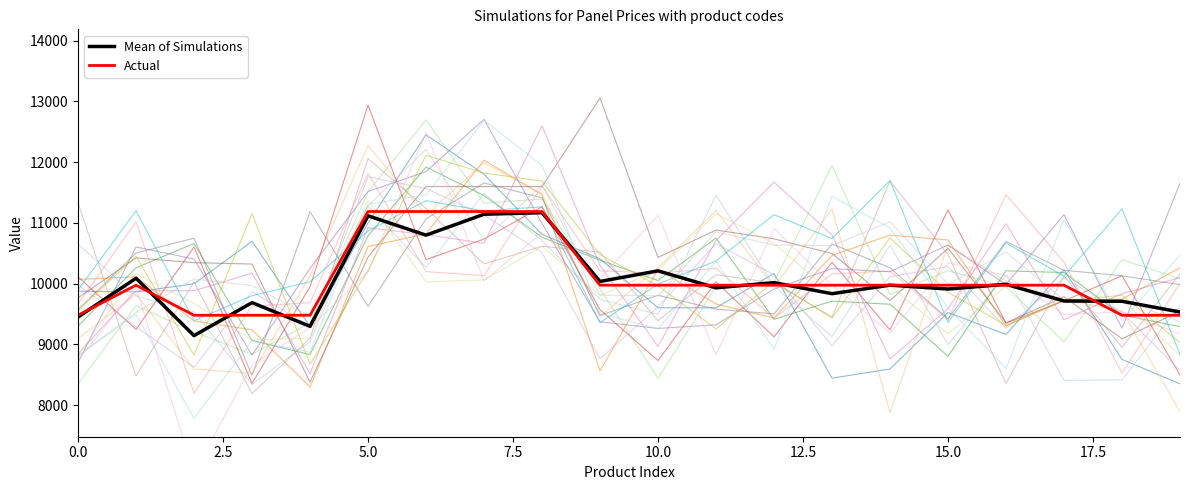

The value of Actual at 5.0 is 4933.6. True or false?

False